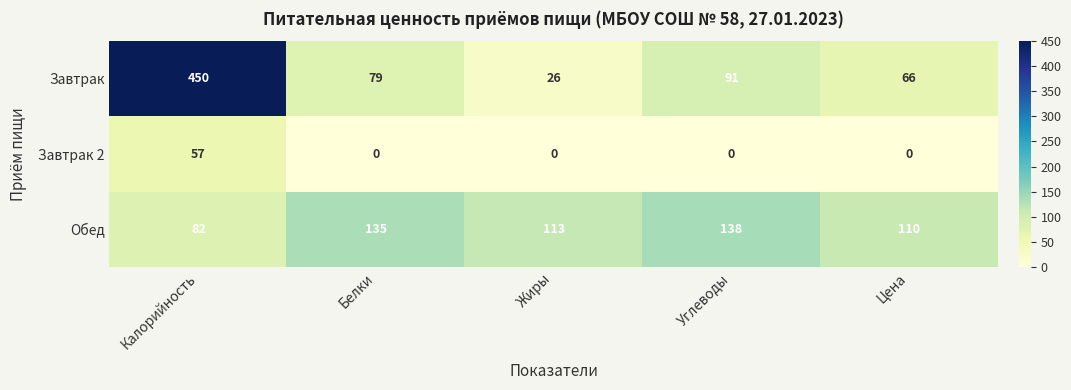

Reading left to right, transcribe all the data shown in this chart.

Завтрак: Калорийность=450	Белки=79	Жиры=26	Углеводы=91	Цена=66
Завтрак 2: Калорийность=57	Белки=0	Жиры=0	Углеводы=0	Цена=0
Обед: Калорийность=82	Белки=135	Жиры=113	Углеводы=138	Цена=110